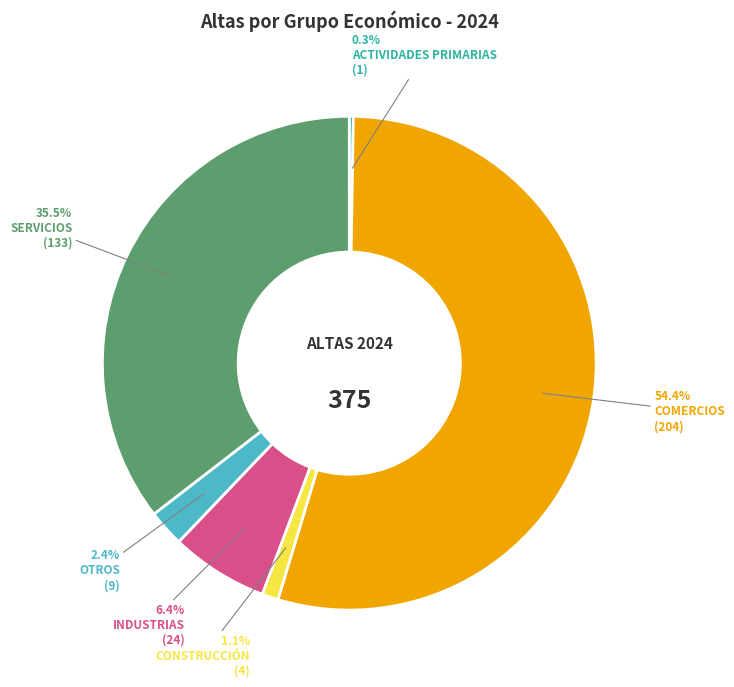

Is there a majority slice in this chart?

Yes